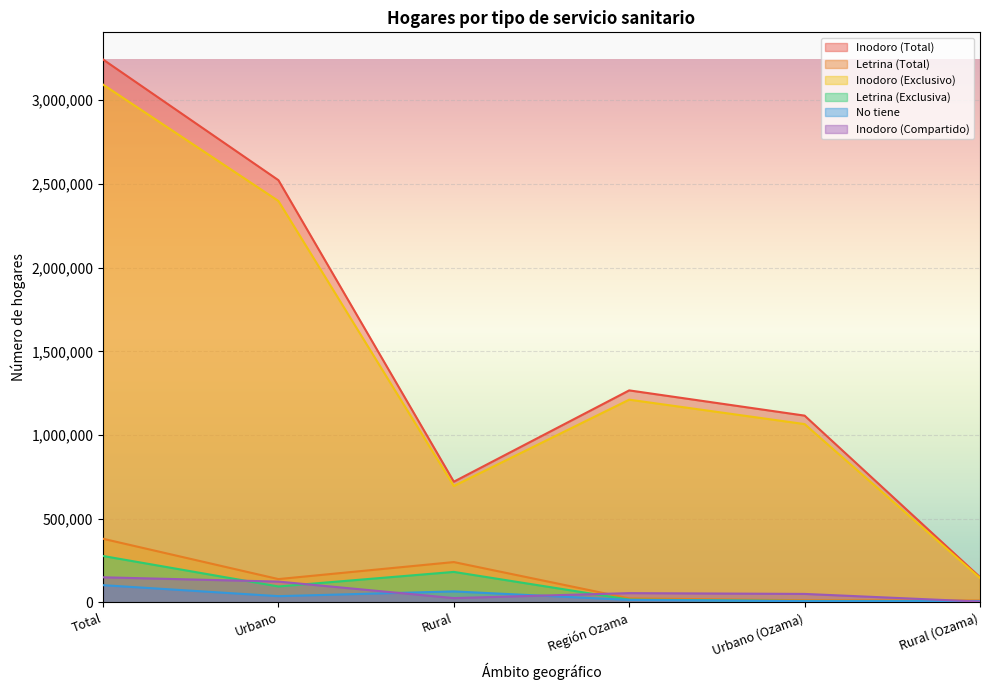

Rank the series at Urbano (Ozama) from highest to lowest value.

Inodoro (Total), Inodoro (Exclusivo), Inodoro (Compartido), Letrina (Total), Letrina (Exclusiva), No tiene